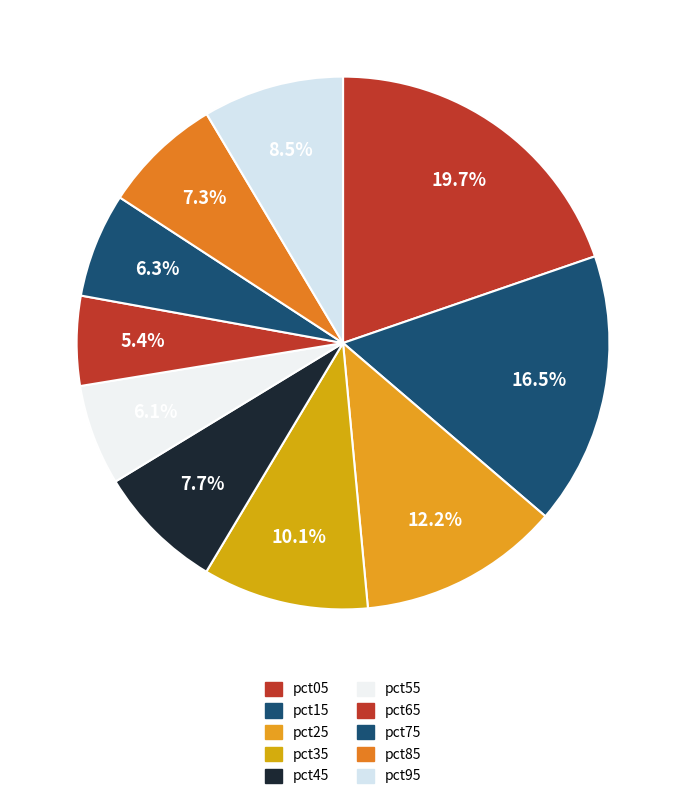

What is the smallest slice in the pie chart?

pct65